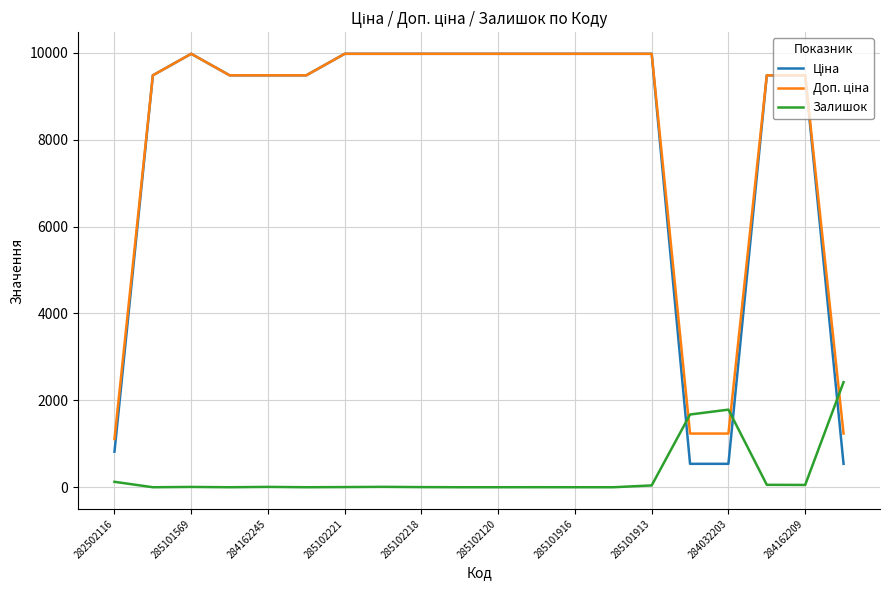

What is the maximum value shown in the chart?

9975.0